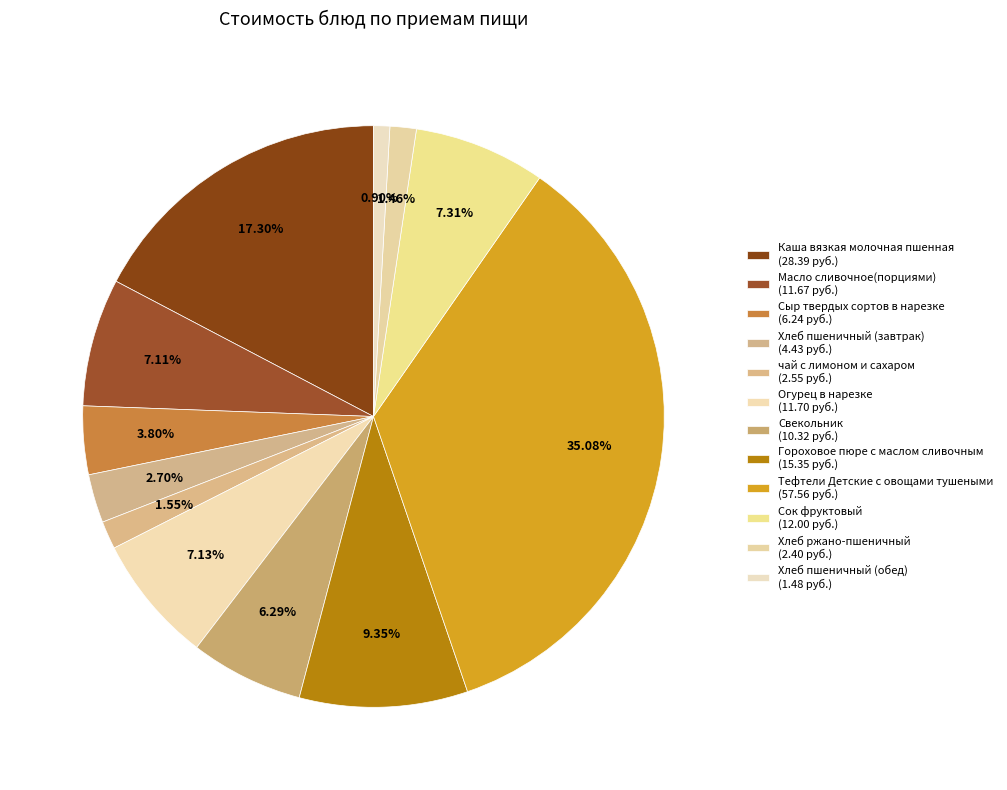

Is Гороховое пюре с маслом сливочным the majority of the pie?

No